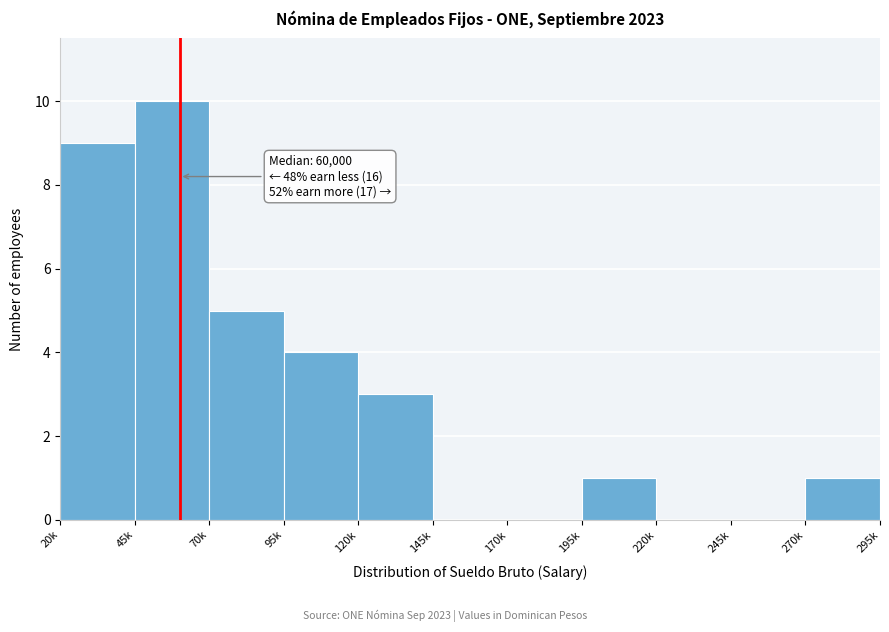

Reading left to right, extract all data points from this chart.

20k=9	45k=10	70k=5	95k=4	120k=3	145k=0	170k=0	195k=1	220k=0	245k=0	270k=1